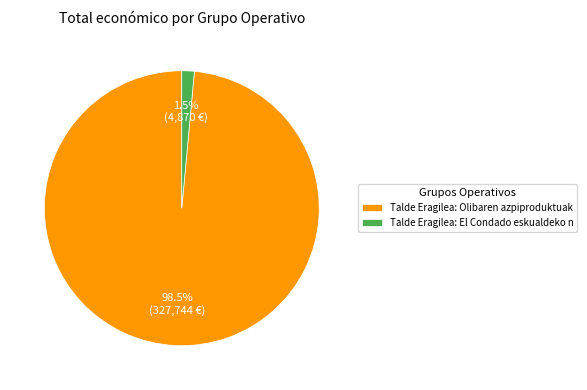

Rank the categories by value from lowest to highest.

Talde Eragilea: El Condado eskualdeko n, Talde Eragilea: Olibaren azpiproduktuak